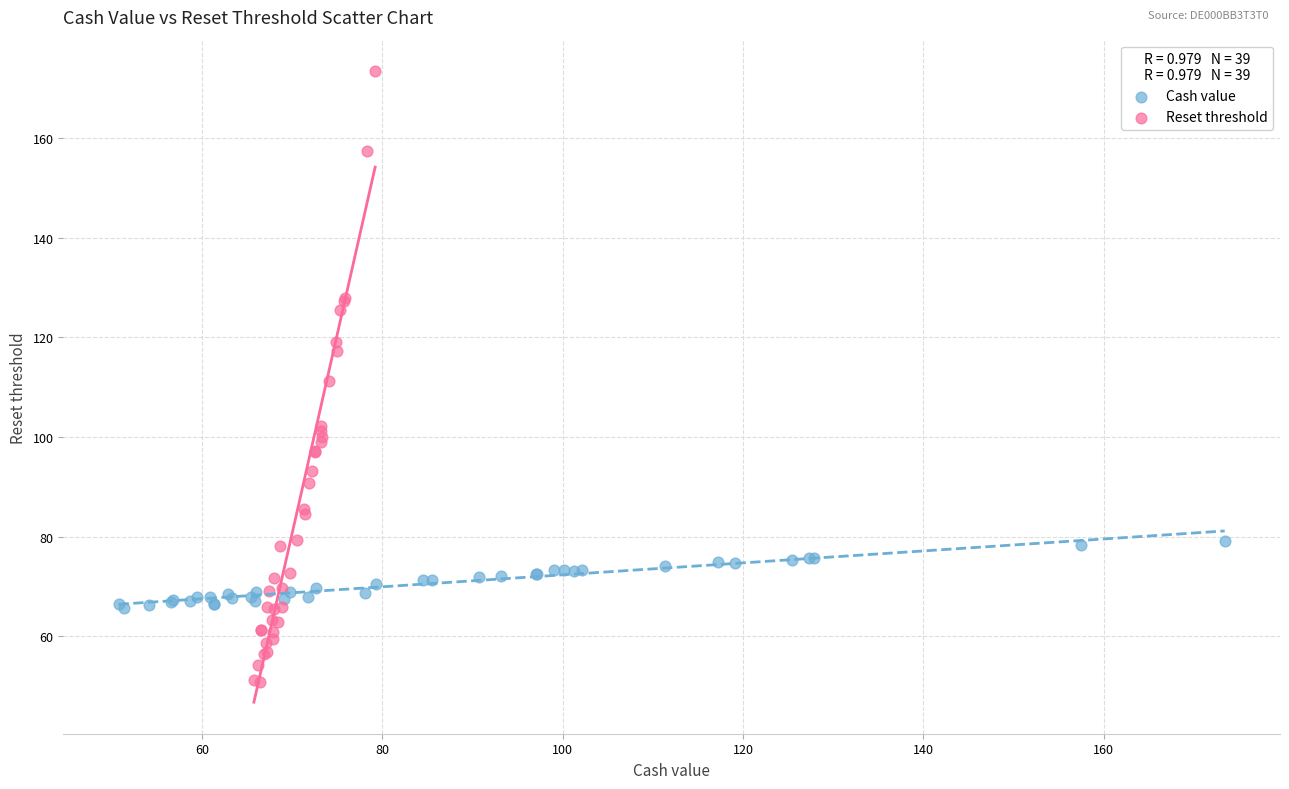

Which series contains the highest Y value?

Reset threshold